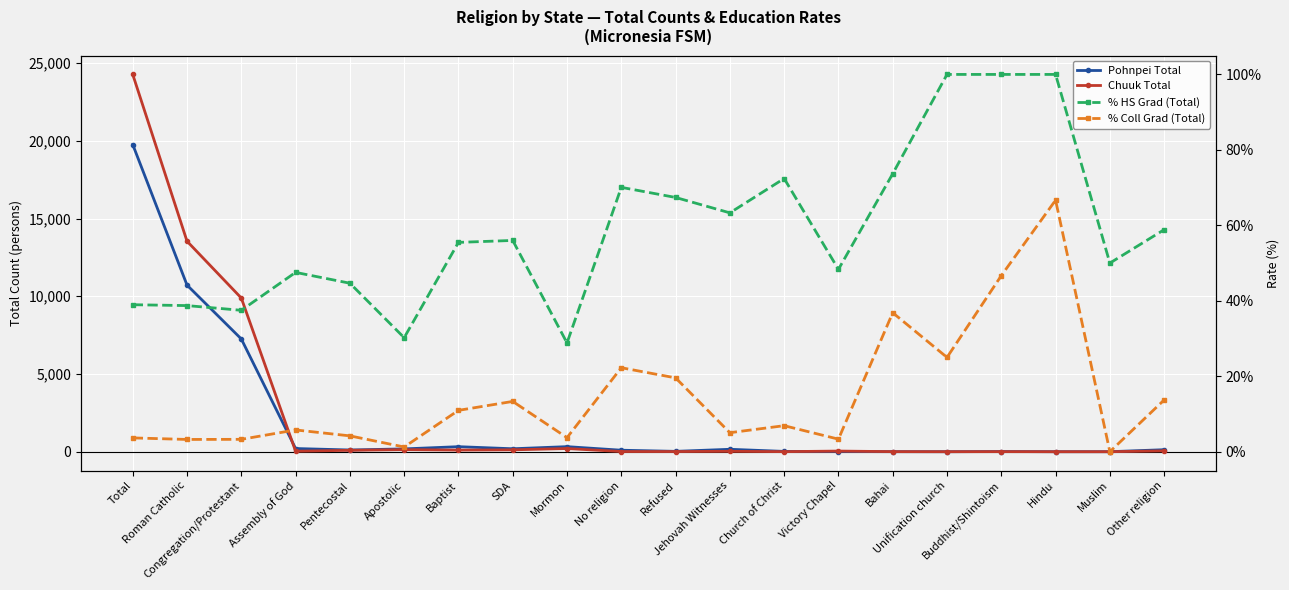

Between SDA and Other religion, which series saw the biggest shift?

Chuuk Total